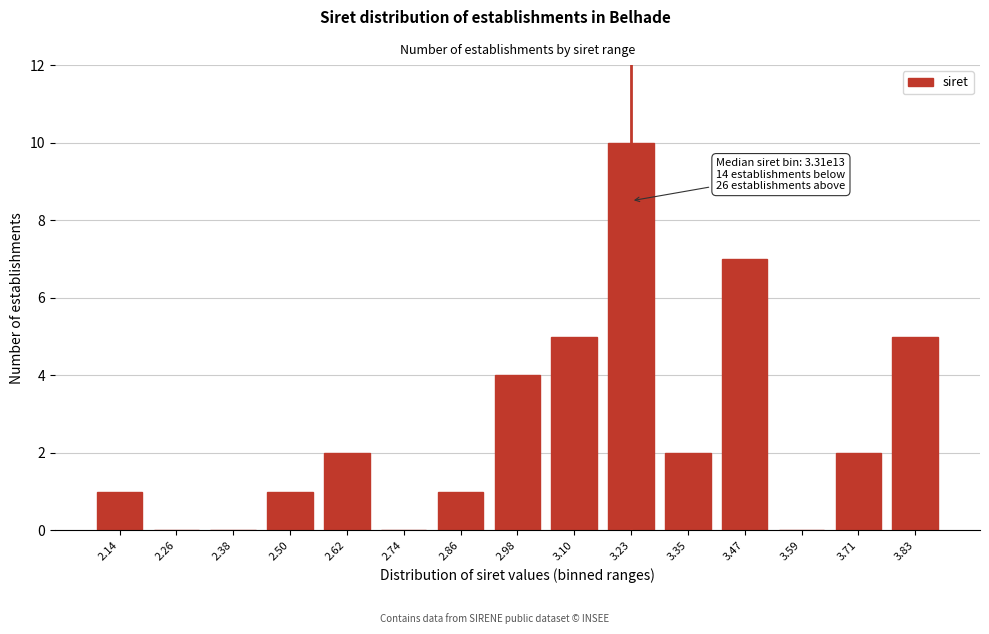

Reading left to right, list all the values displayed in this chart.

2.14=1	2.26=0	2.38=0	2.50=1	2.62=2	2.74=0	2.86=1	2.98=4	3.10=5	3.23=10	3.35=2	3.47=7	3.59=0	3.71=2	3.83=5